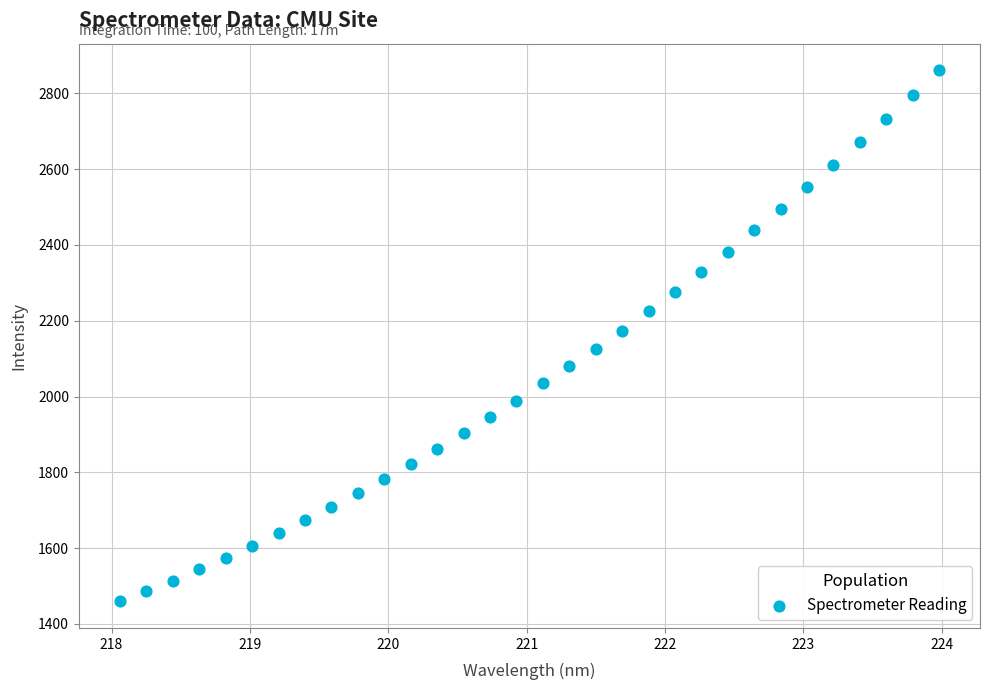

What is the range of Y values (max minus min)?

1401.8